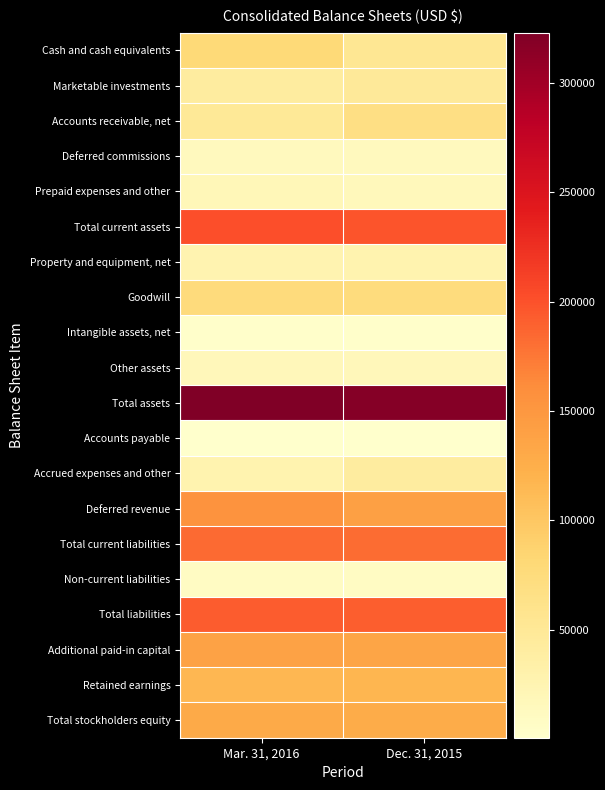

Reading left to right, list all the values displayed in this chart.

Cash and cash equivalents: Mar. 31, 2016=78654	Dec. 31, 2015=53331
Marketable investments: Mar. 31, 2016=41356	Dec. 31, 2015=47775
Accounts receivable, net: Mar. 31, 2016=49351	Dec. 31, 2015=67355
Deferred commissions: Mar. 31, 2016=13316	Dec. 31, 2015=13529
Prepaid expenses and other: Mar. 31, 2016=18713	Dec. 31, 2015=15737
Total current assets: Mar. 31, 2016=201390	Dec. 31, 2015=197727
Property and equipment, net: Mar. 31, 2016=26946	Dec. 31, 2015=27569
Goodwill: Mar. 31, 2016=74992	Dec. 31, 2015=74071
Intangible assets, net: Mar. 31, 2016=2165	Dec. 31, 2015=2334
Other assets: Mar. 31, 2016=17426	Dec. 31, 2015=17290
Total assets: Mar. 31, 2016=322919	Dec. 31, 2015=318991
Accounts payable: Mar. 31, 2016=1289	Dec. 31, 2015=525
Accrued expenses and other: Mar. 31, 2016=27371	Dec. 31, 2015=41252
Deferred revenue: Mar. 31, 2016=154805	Dec. 31, 2015=140676
Total current liabilities: Mar. 31, 2016=183465	Dec. 31, 2015=182453
Non-current liabilities: Mar. 31, 2016=9254	Dec. 31, 2015=9236
Total liabilities: Mar. 31, 2016=192719	Dec. 31, 2015=191689
Additional paid-in capital: Mar. 31, 2016=138180	Dec. 31, 2015=134967
Retained earnings: Mar. 31, 2016=115222	Dec. 31, 2015=117135
Total stockholders equity: Mar. 31, 2016=130200	Dec. 31, 2015=127302